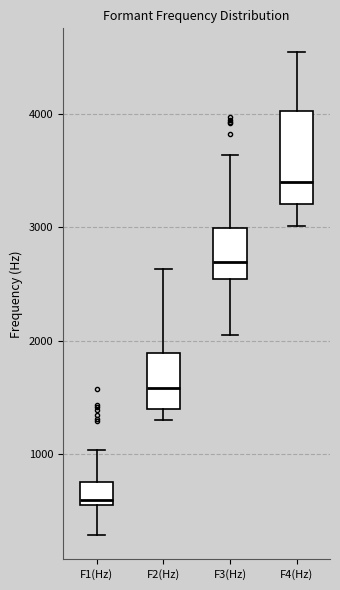

Reading left to right, read every box against the y-axis: the position of its median line, the range the box covers, and the ends of its whiskers. The values are not printed on the chart, so give them approximately, as read against the axis.

F1(Hz): median 600, box 500 to 700, whiskers 300 to 1000
F2(Hz): median 1600, box 1400 to 1900, whiskers 1300 to 2600
F3(Hz): median 2700, box 2500 to 3000, whiskers 2000 to 3600
F4(Hz): median 3400, box 3200 to 4000, whiskers 3000 to 4500